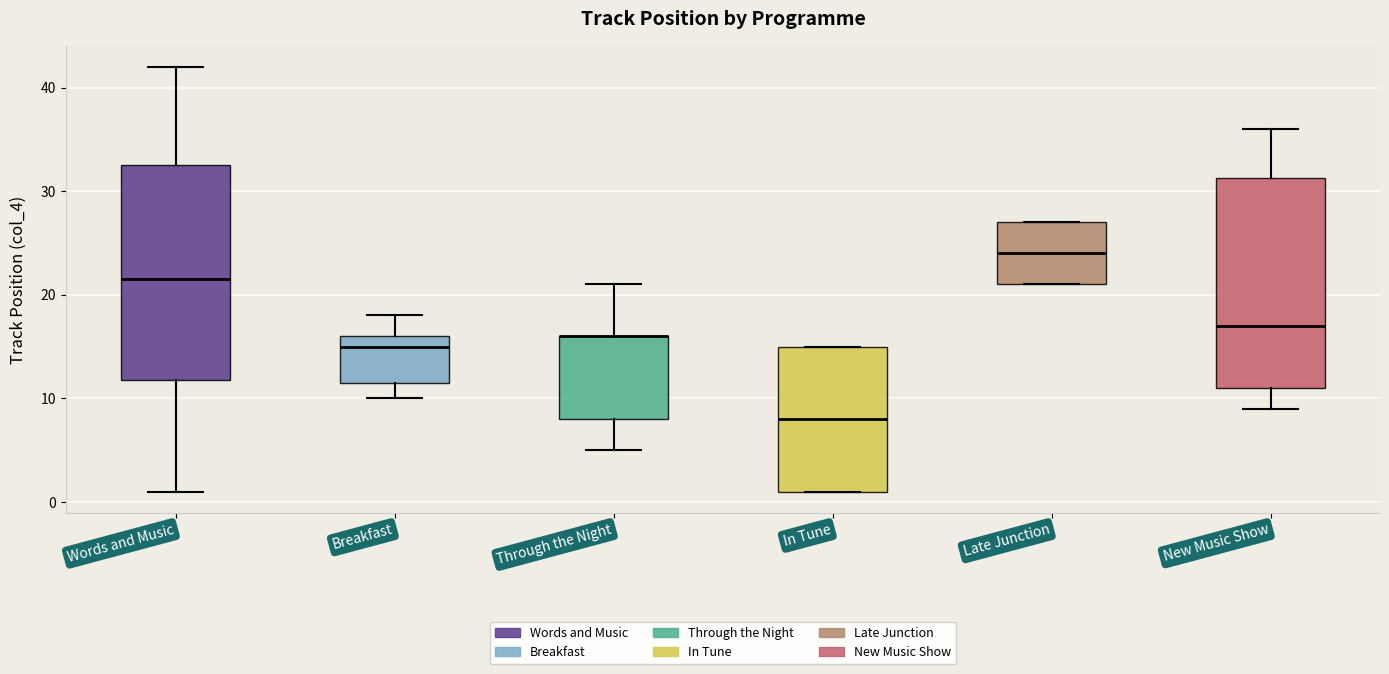

Where is the lower edge of the box for New Music Show on the y-axis? The values are not printed on the chart, so give them approximately, as read against the axis.

11